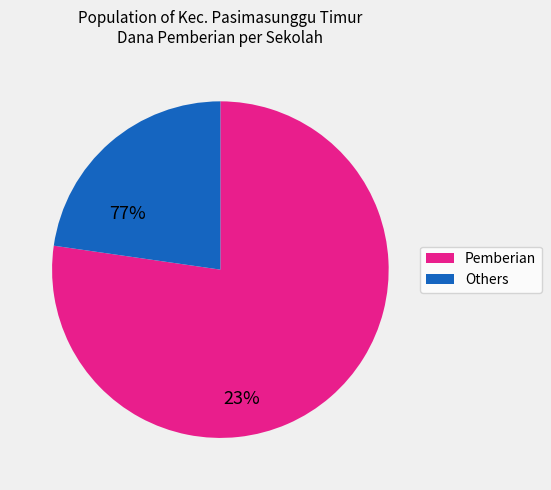

Is there a majority slice in this chart?

Yes